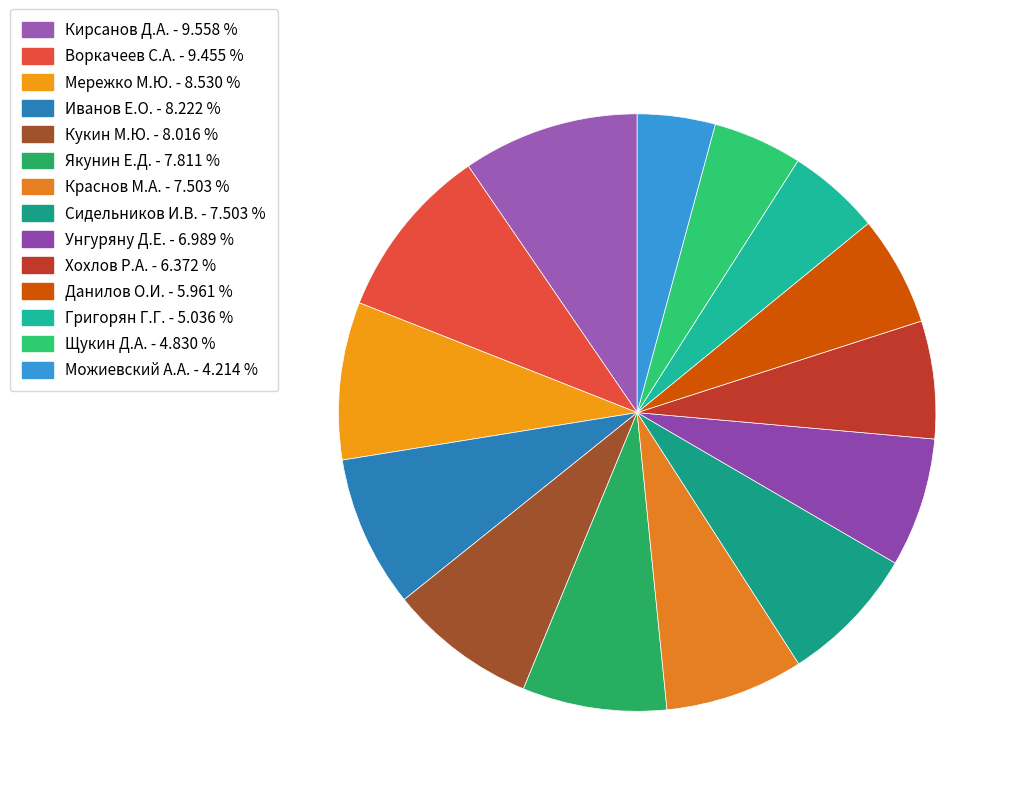

What percentage is the Кирсанов Д.А. slice, to the nearest percent?

10%